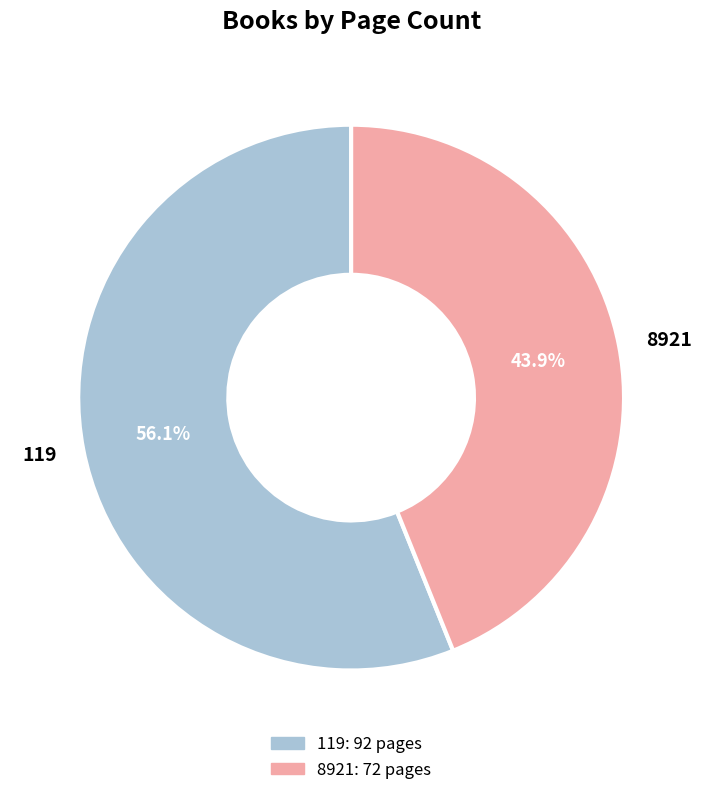

Combined, what portion of the pie is 8921 and 119?

100.0%